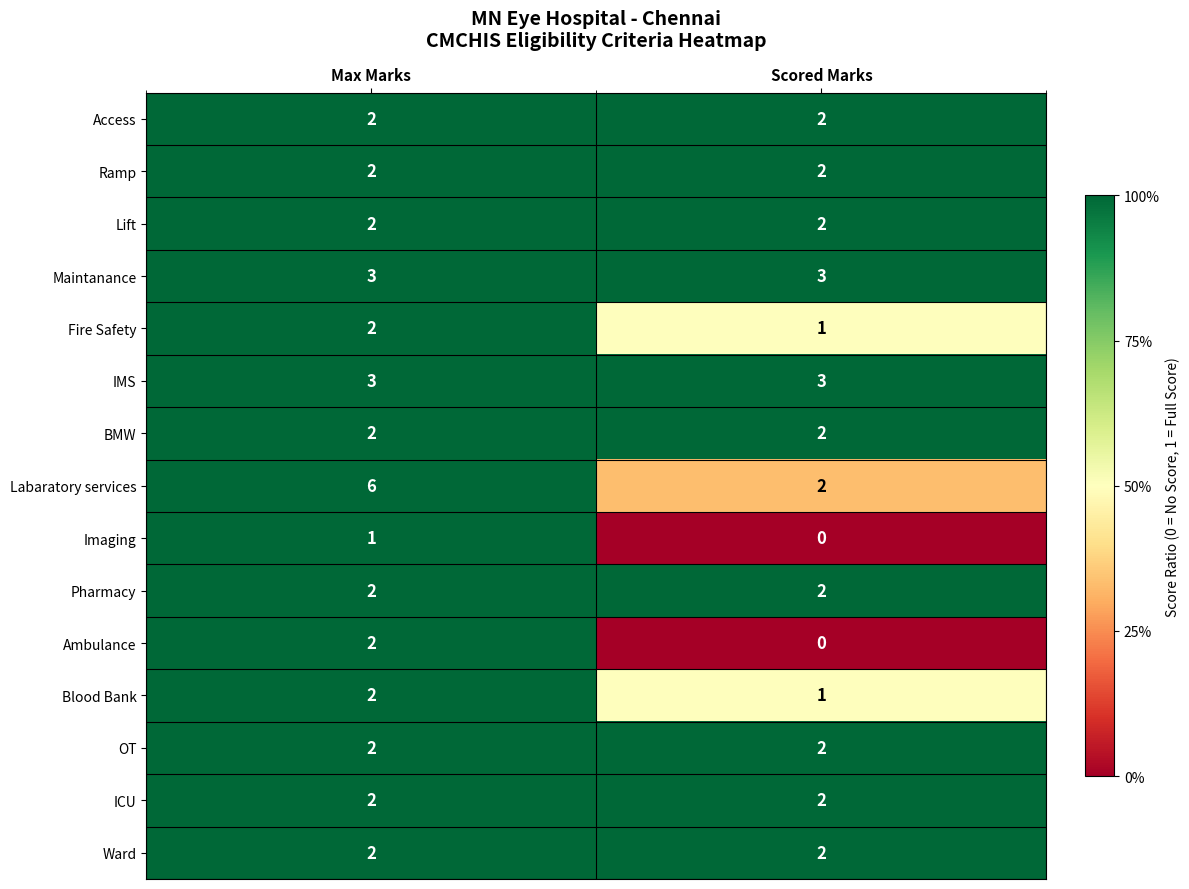

What is the maximum value shown in the chart?

6